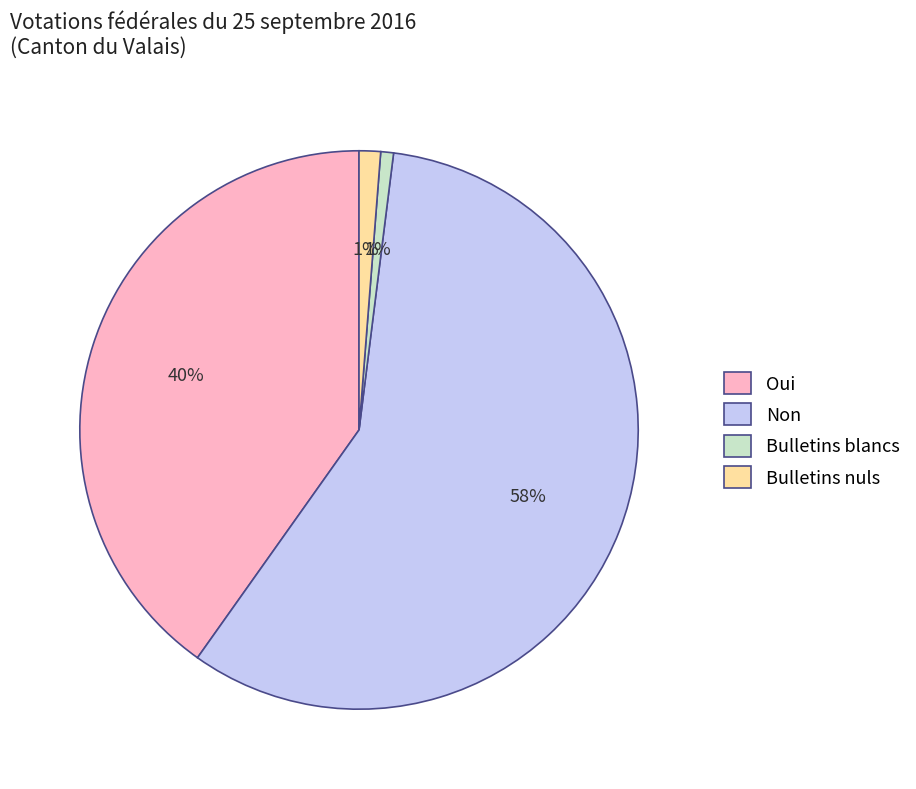

Is there any slice that represents more than half of the pie?

Yes